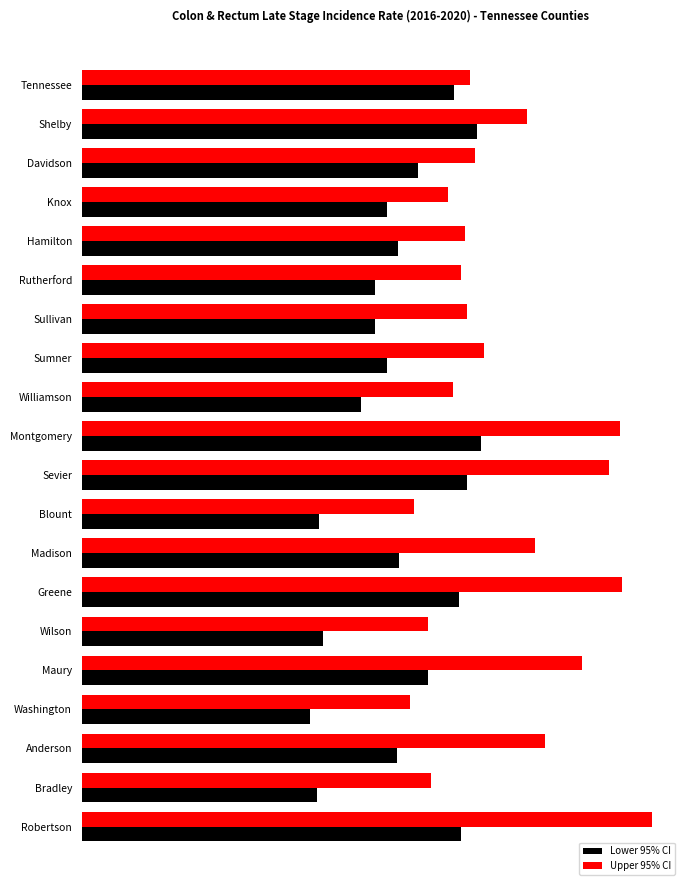

What are all the series names shown in the legend?

Lower 95% CI, Upper 95% CI